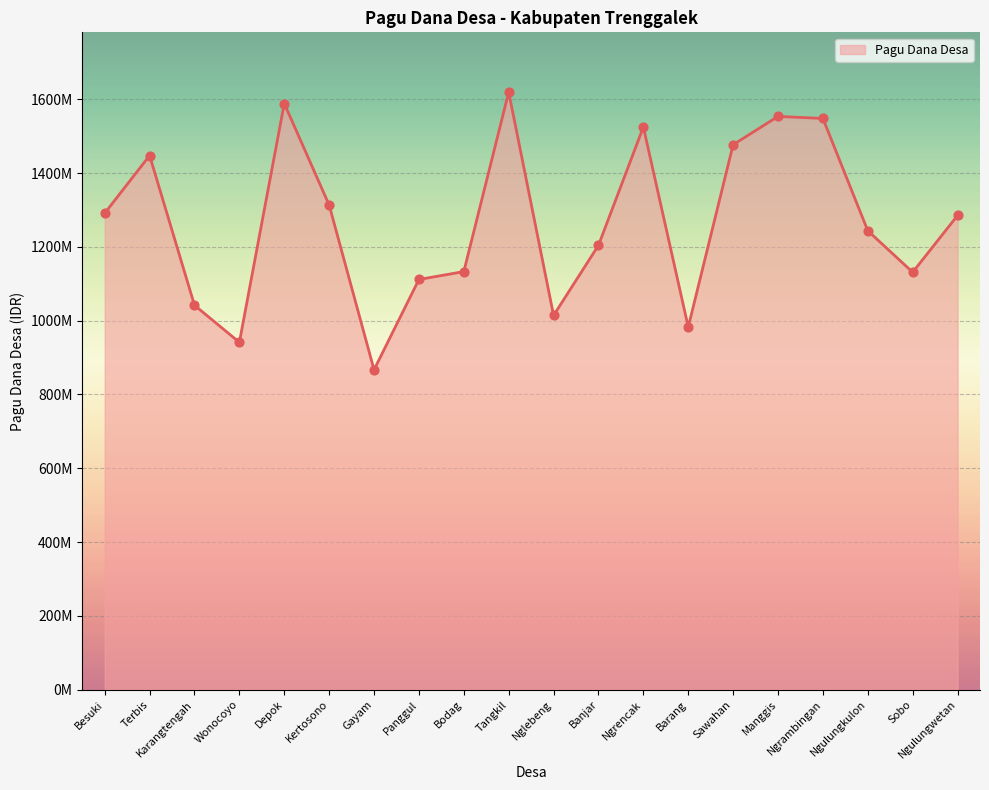

Is this an area chart (filled region under the line)?

Yes